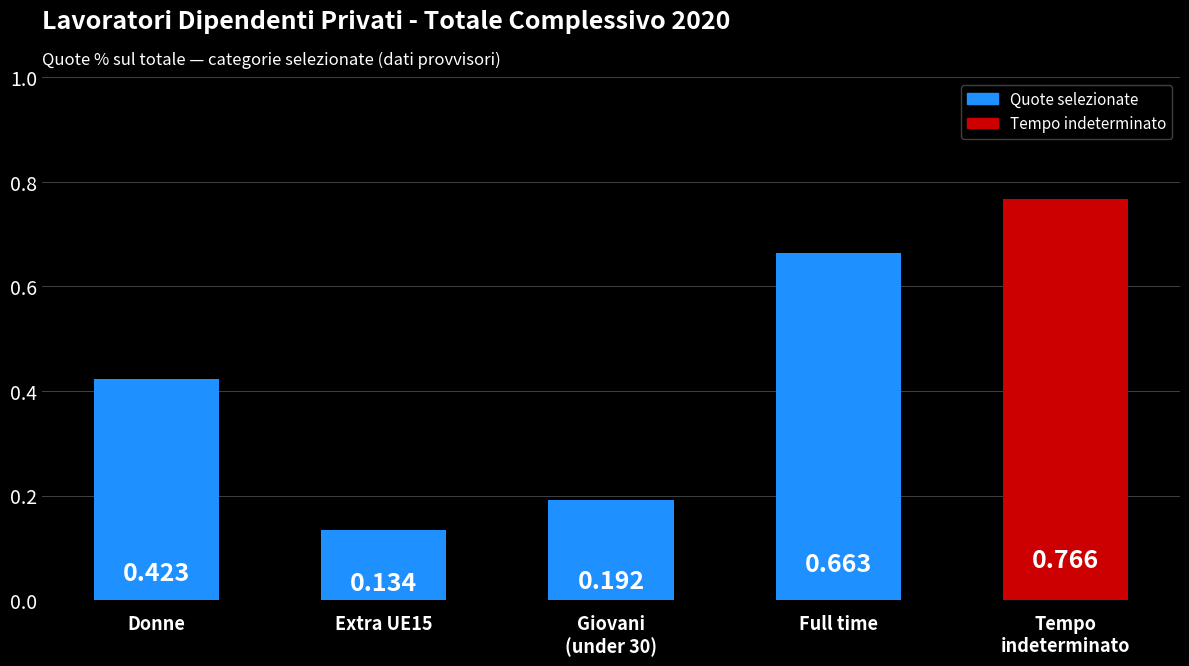

Which has a higher value, Full time or Extra UE15?

Full time